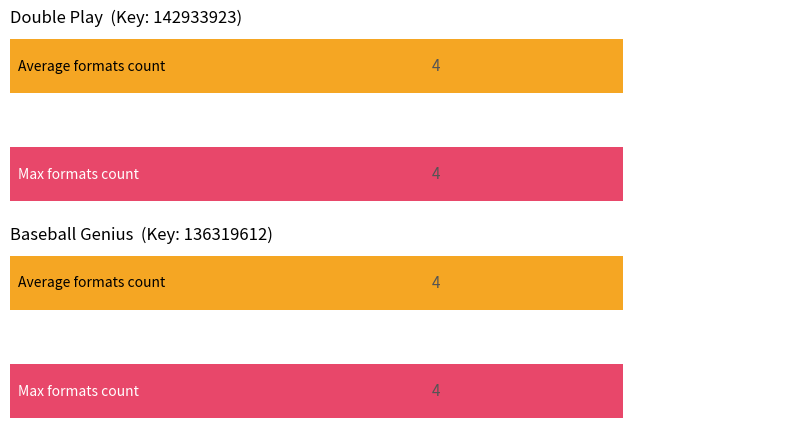

Is it true that Baseball Genius equals 136319612 at eBook?

True